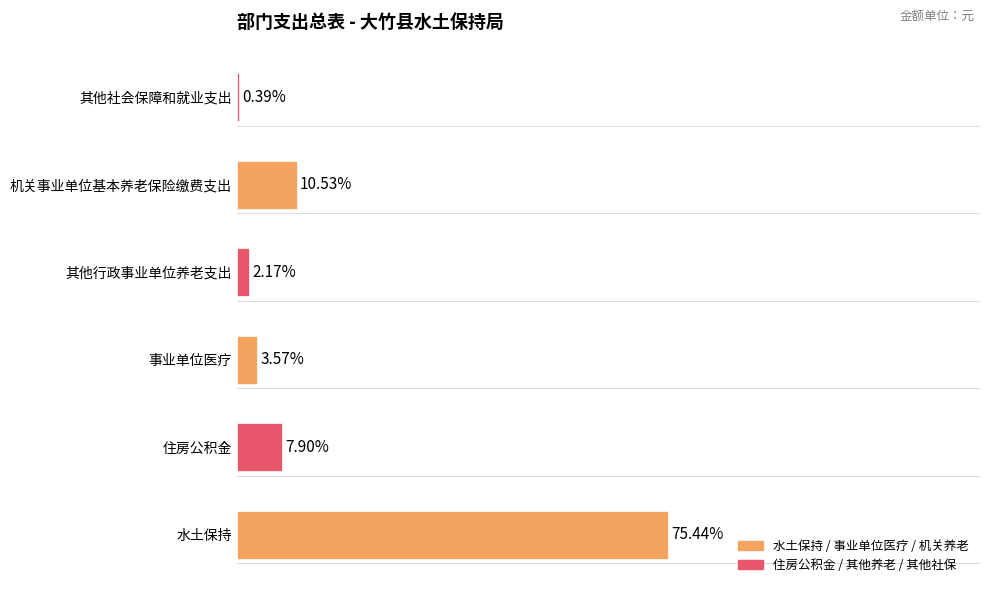

Which has a higher value, 机关事业单位基本养老保险缴费支出 or 其他行政事业单位养老支出?

机关事业单位基本养老保险缴费支出